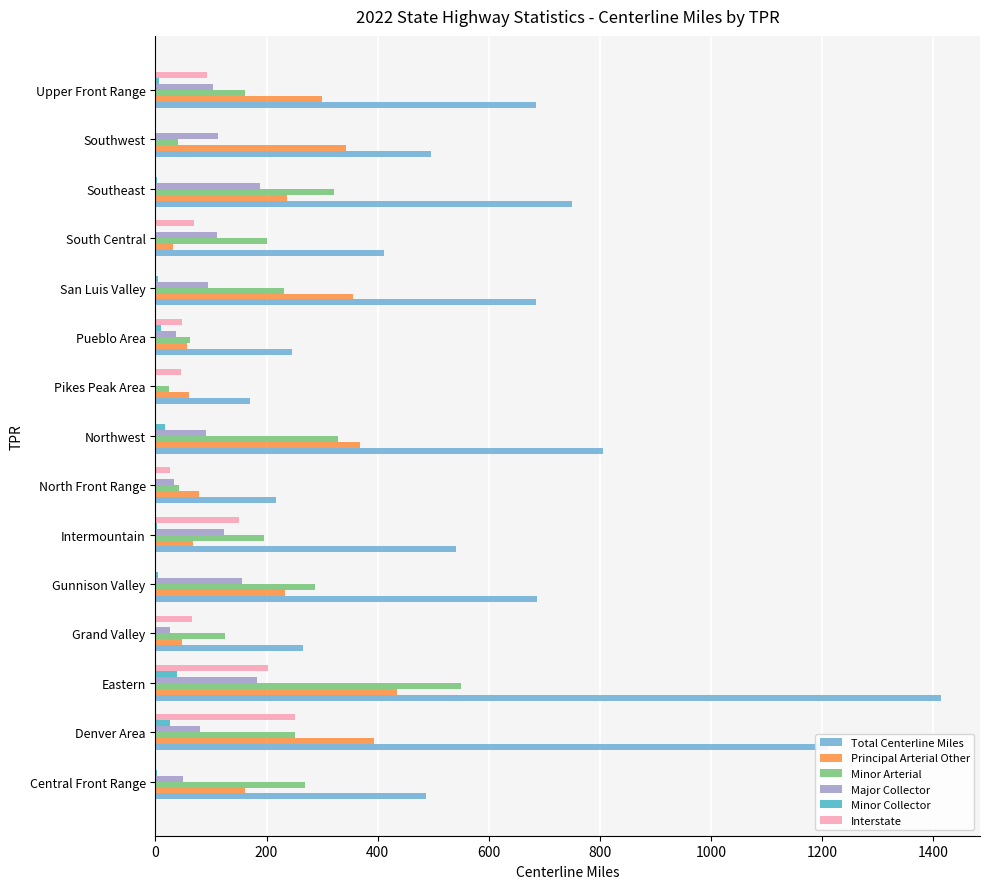

At which label is Minor Arterial closest to 287?

Gunnison Valley